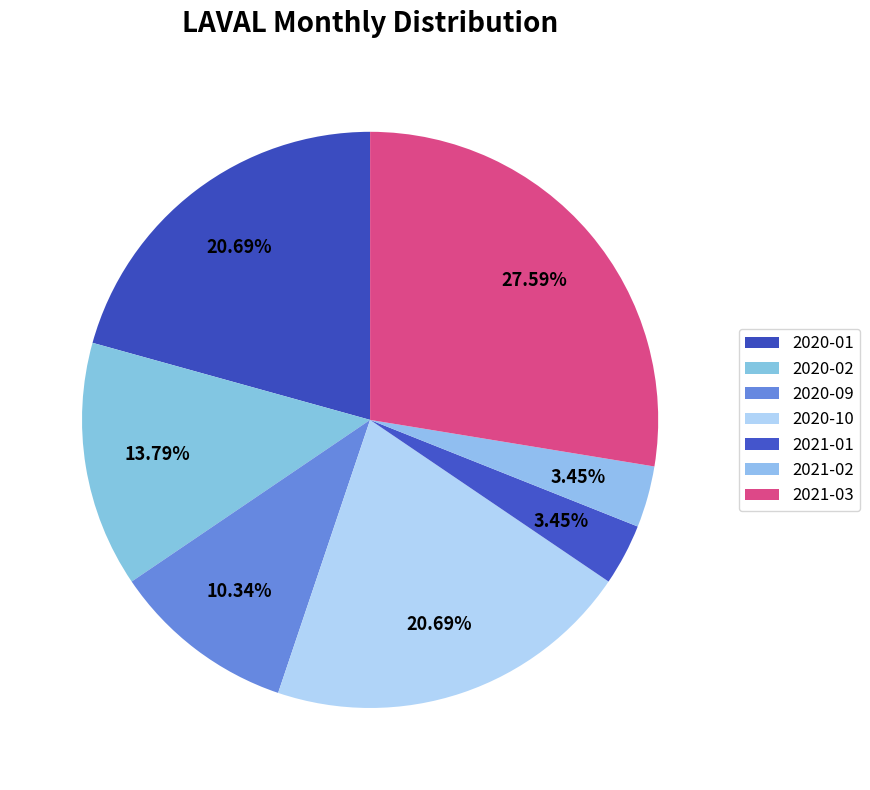

How much of the chart is everything except 2020-01?

79.3%